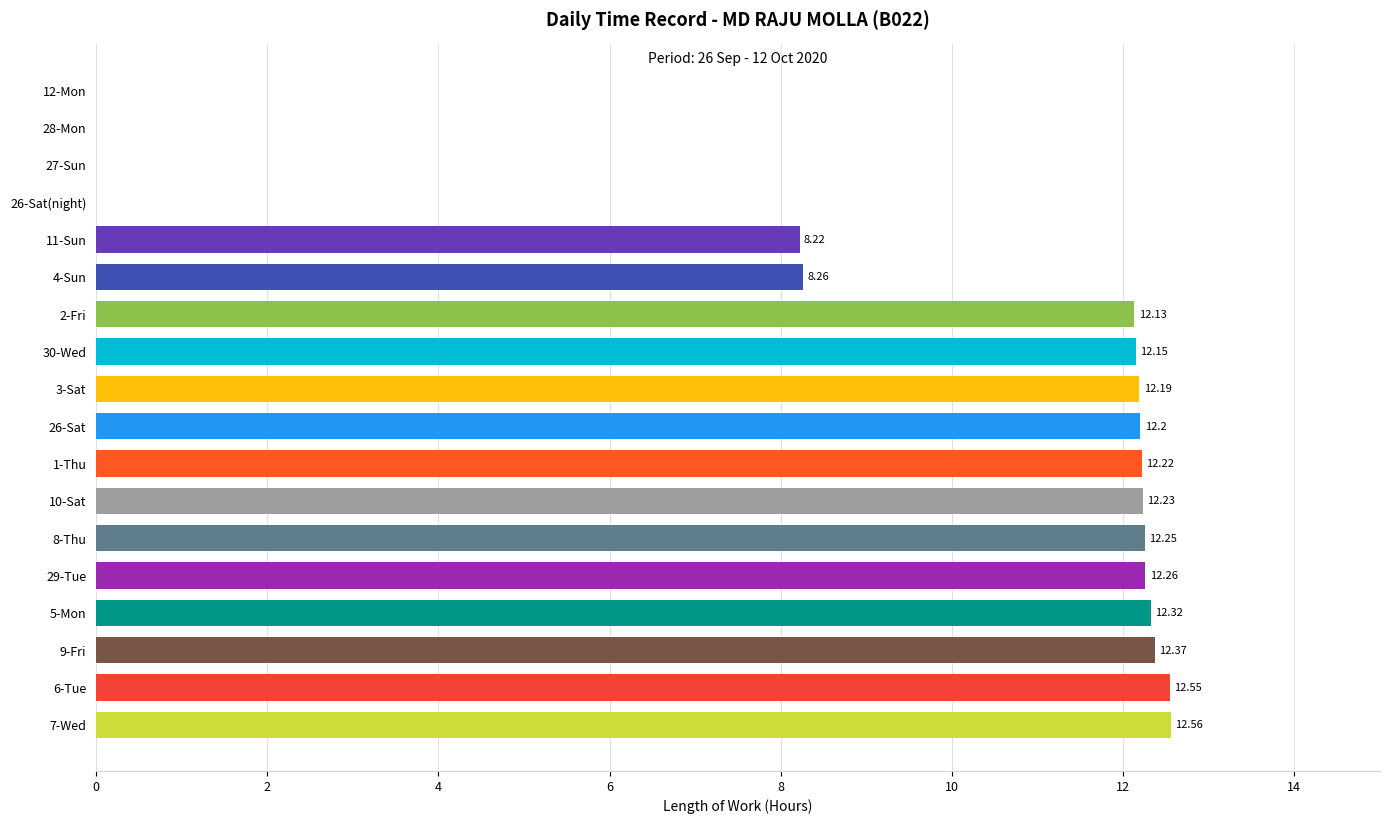

What is the ratio of the value at 4-Sun to the value at 5-Mon?

0.7